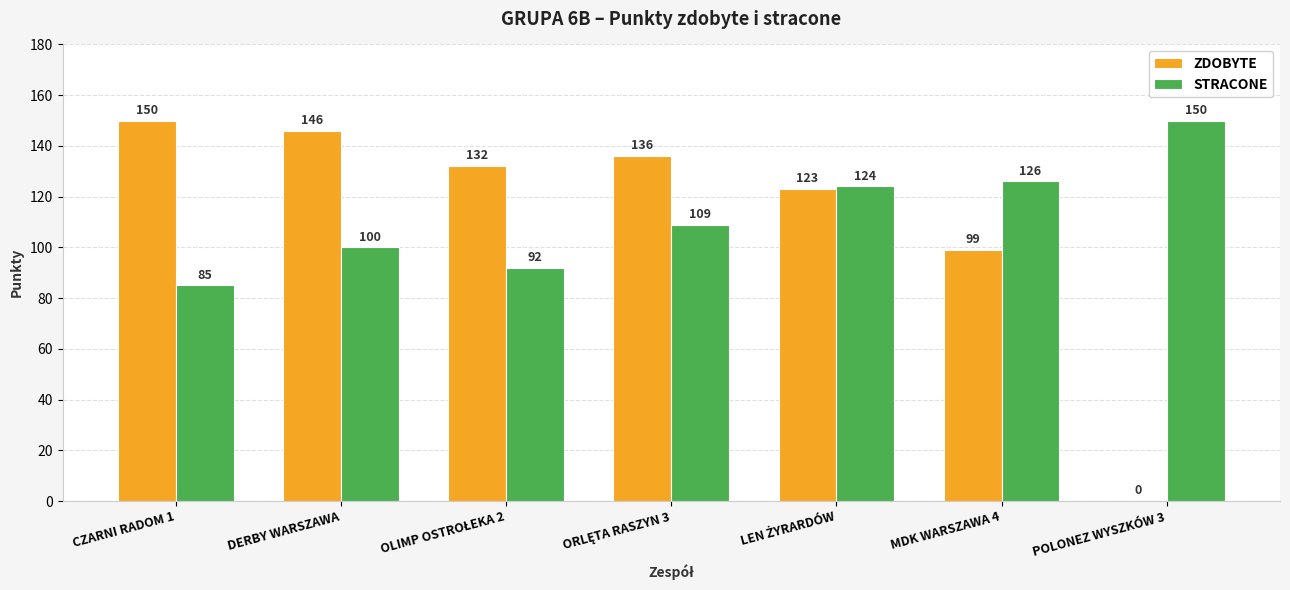

What is the total value across all series at MDK WARSZAWA 4?

225